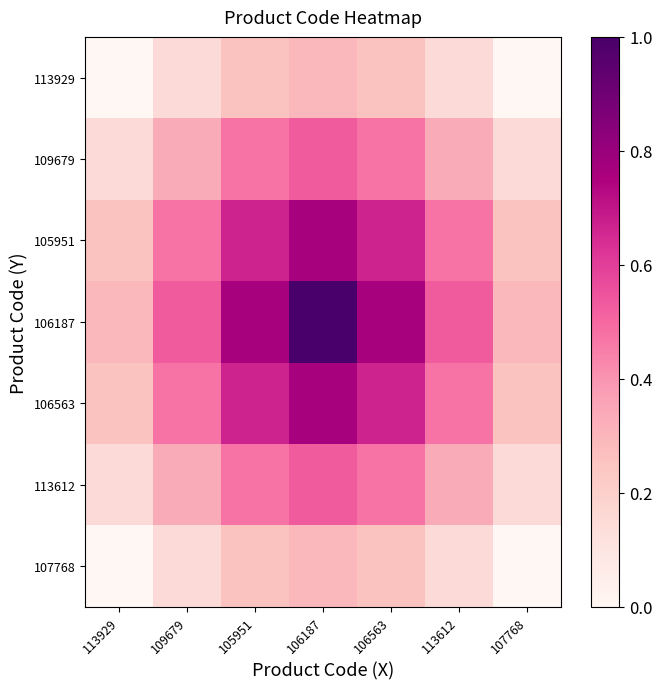

List the series in order of their peak value, lowest first.

113929, 107768, 109679, 113612, 105951, 106563, 106187